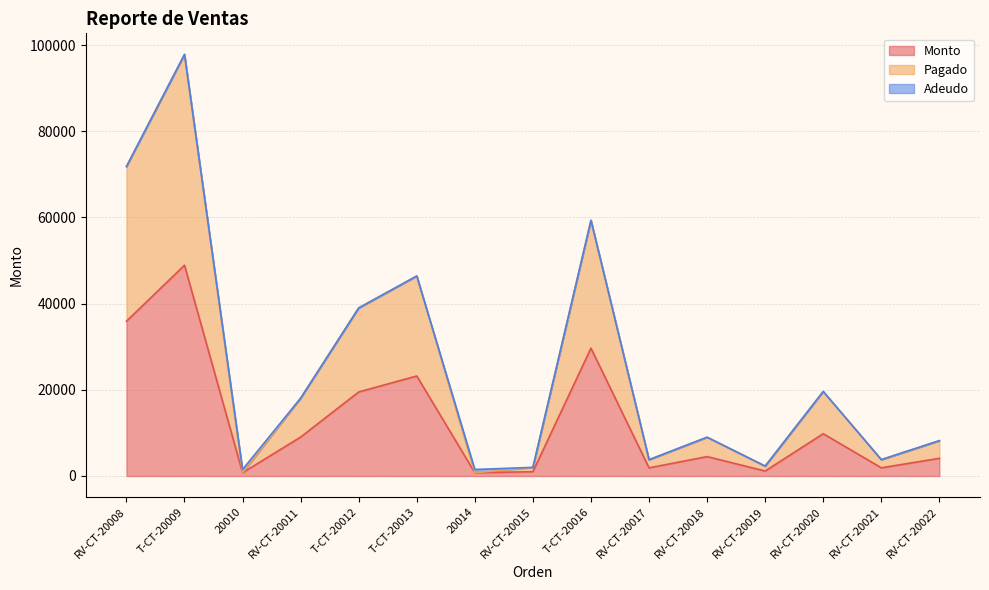

What is the total value across all series at T-CT-20009?

97838.0